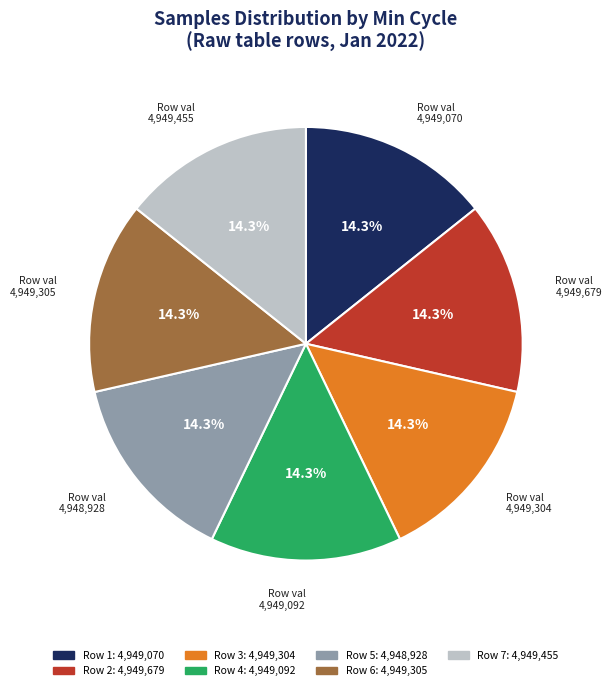

Does any single category account for the majority?

No